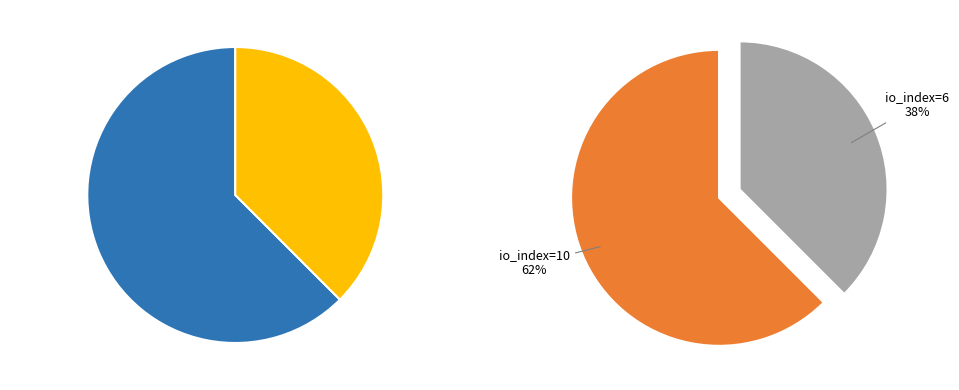

To the nearest percent, what is the combined percentage of io_index=6 and io_index=10?

100%